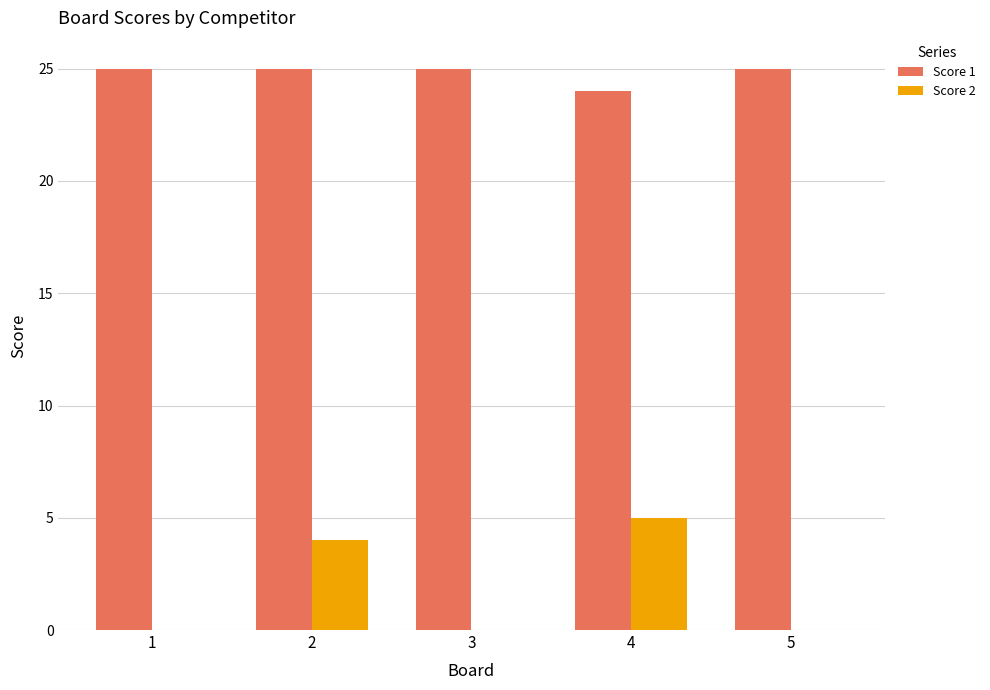

What is the sum of all Score 2 values?

9